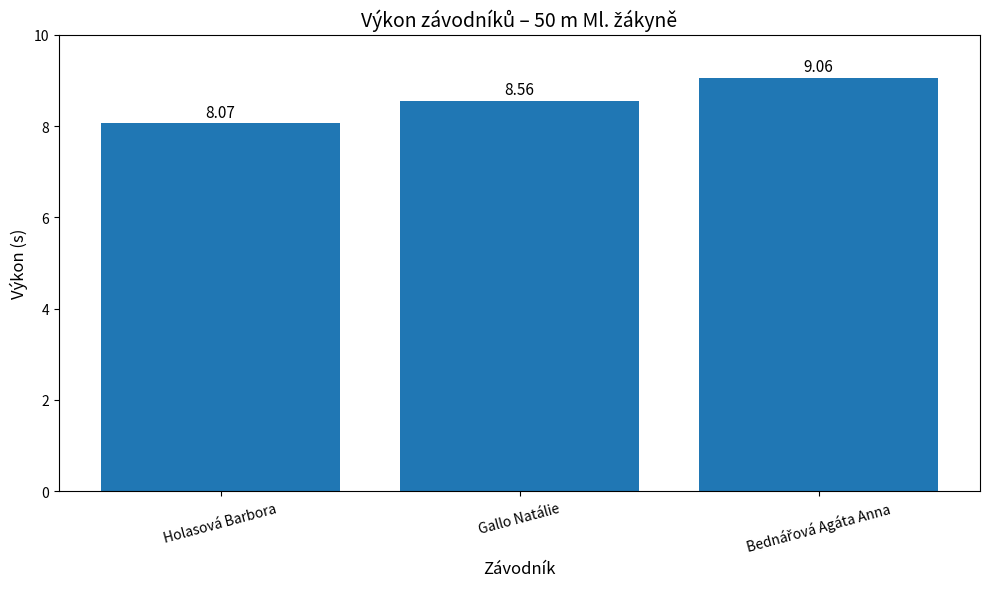

What is the difference between the second highest and minimum values?

0.5